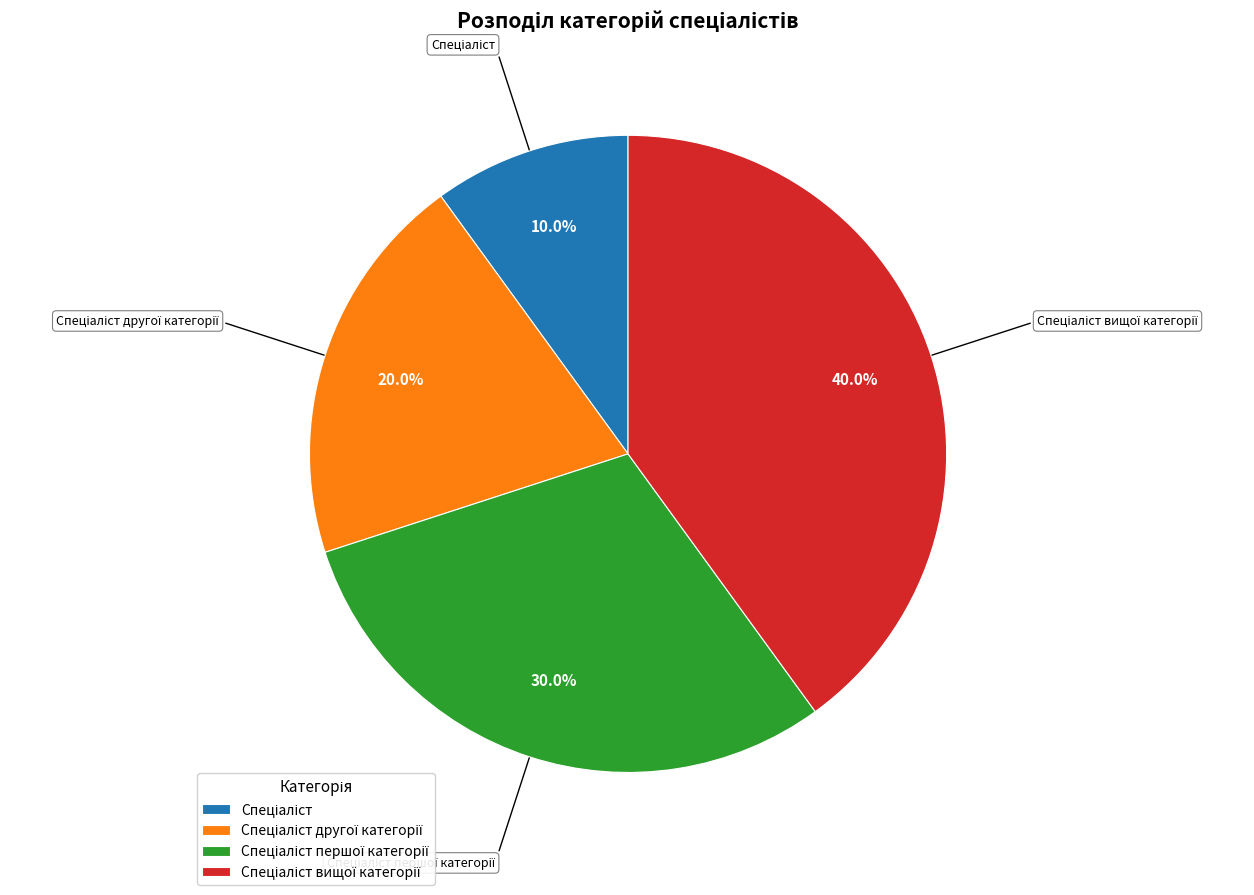

To the nearest percent, what is the average slice percentage?

25%